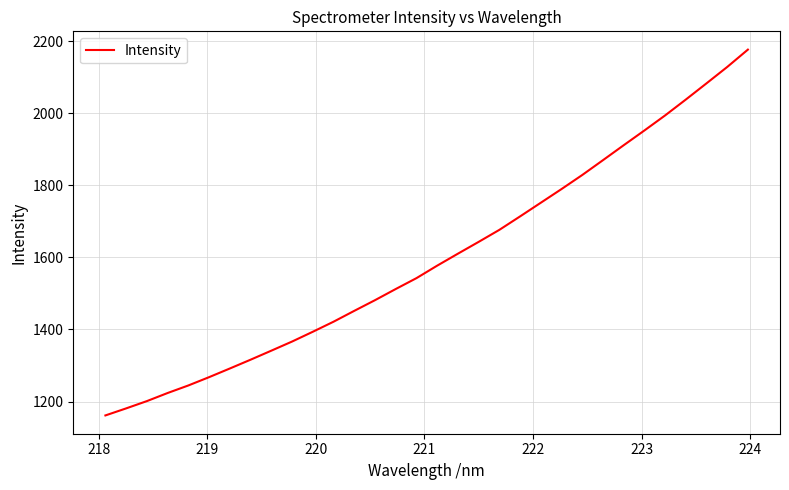

What is the minimum value shown in the chart?

1161.4